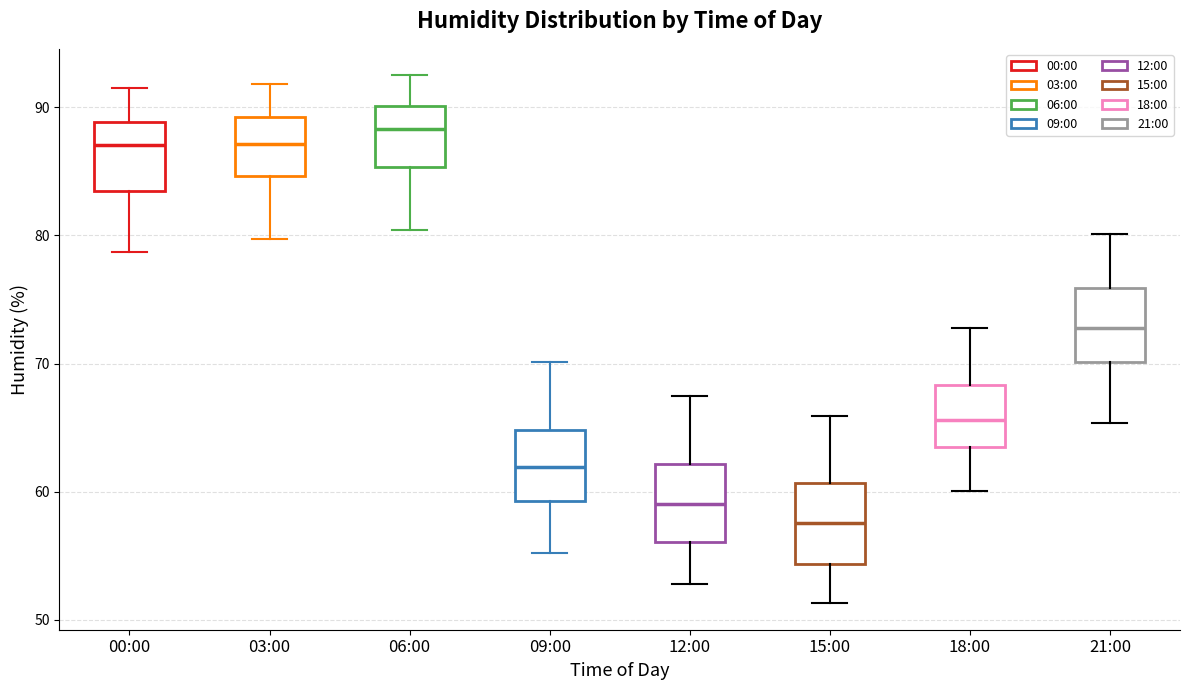

Reading left to right, read every box against the y-axis: the position of its median line, the range the box covers, and the ends of its whiskers. The values are not printed on the chart, so give them approximately, as read against the axis.

00:00: median 87, box 83 to 89, whiskers 79 to 92
03:00: median 87, box 85 to 89, whiskers 80 to 92
06:00: median 88, box 85 to 90, whiskers 80 to 93
09:00: median 62, box 59 to 65, whiskers 55 to 70
12:00: median 59, box 56 to 62, whiskers 53 to 68
15:00: median 58, box 54 to 61, whiskers 51 to 66
18:00: median 66, box 63 to 68, whiskers 60 to 73
21:00: median 73, box 70 to 76, whiskers 65 to 80